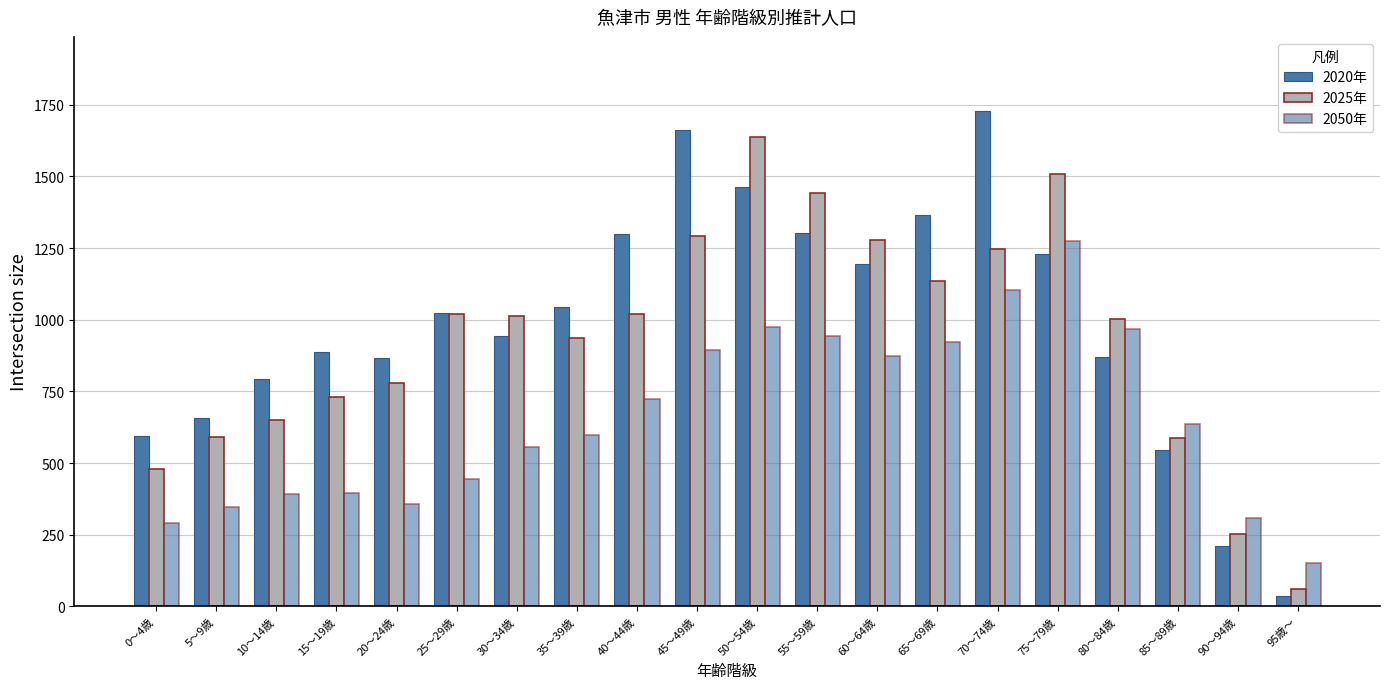

What is the label of the 1st bar from the left?

0～4歳